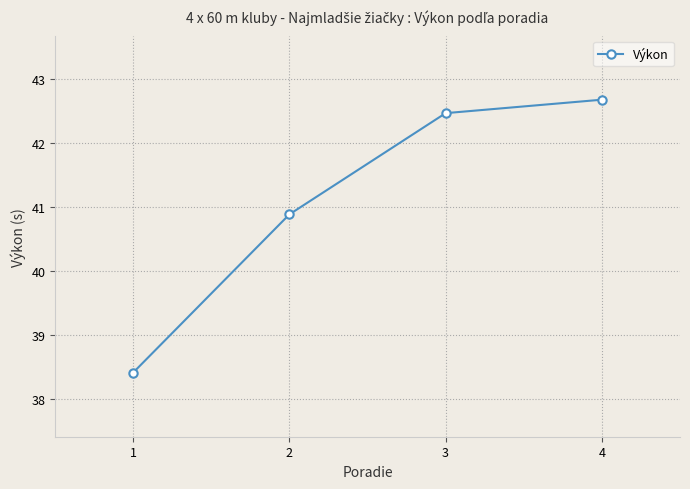

What is the change in value from 1 to 2?

+2.5